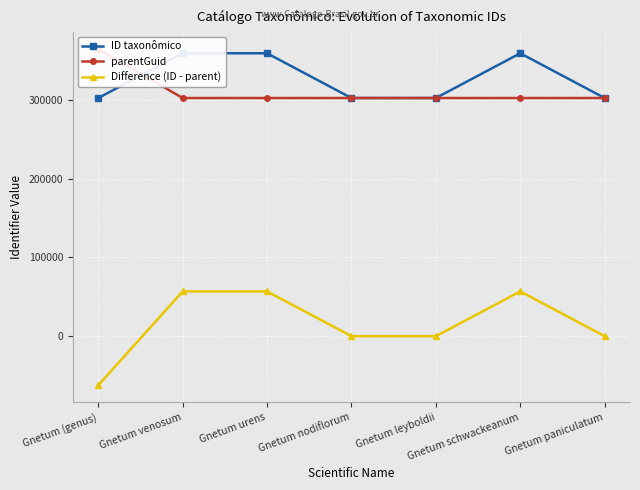

How many negative values does the Difference (ID - parent) series have?

1